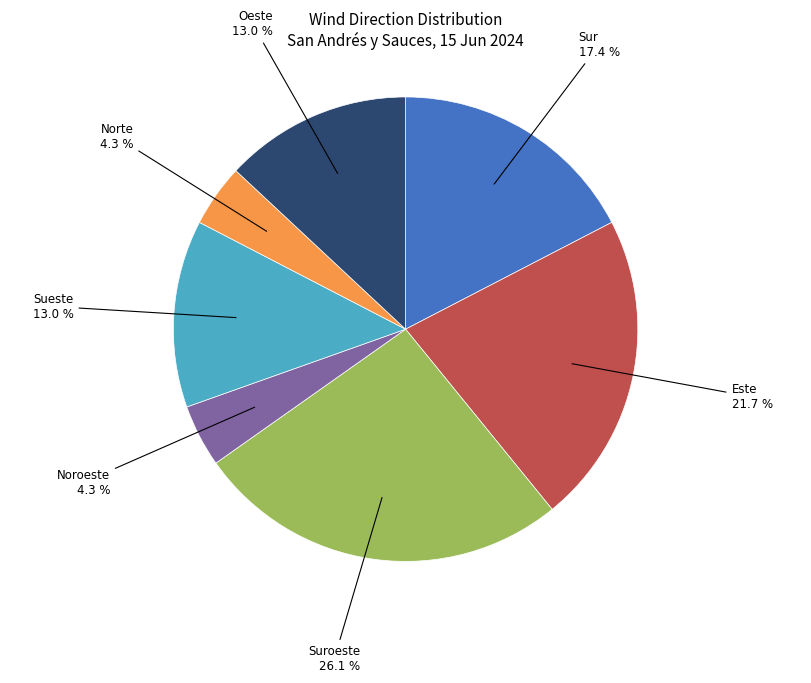

Does any single category account for the majority?

No